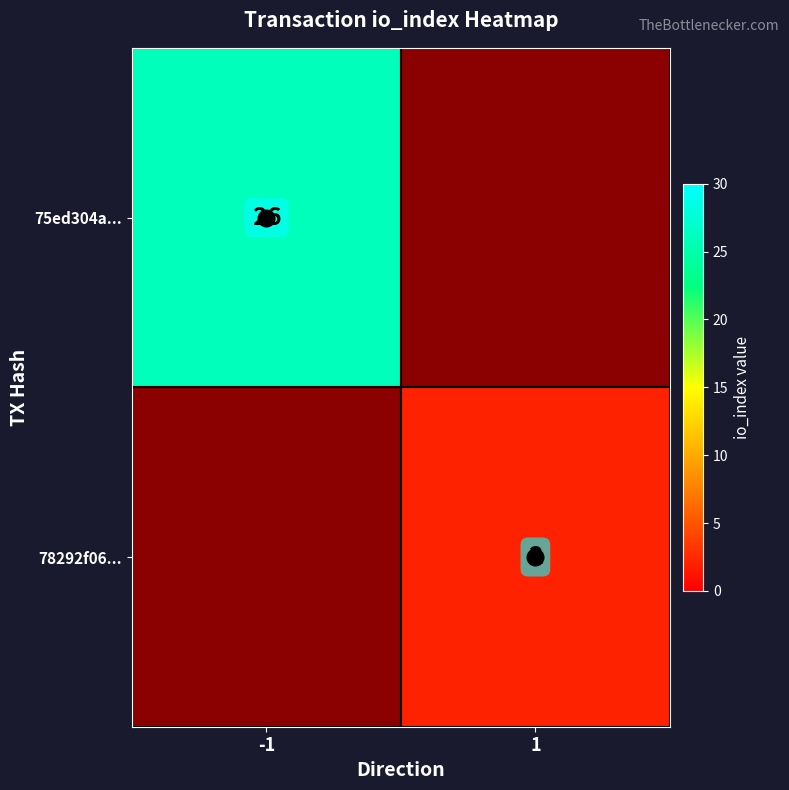

Is it true that 75ed304a... equals 26 at -1?

True